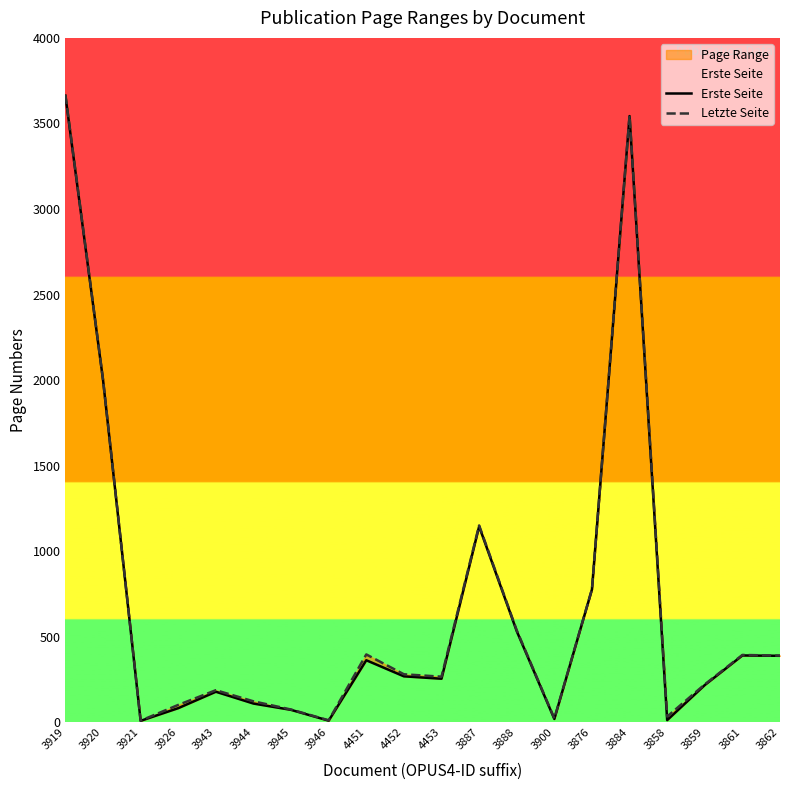

True or false: Erste Seite and Letzte Seite cross at least once.

False